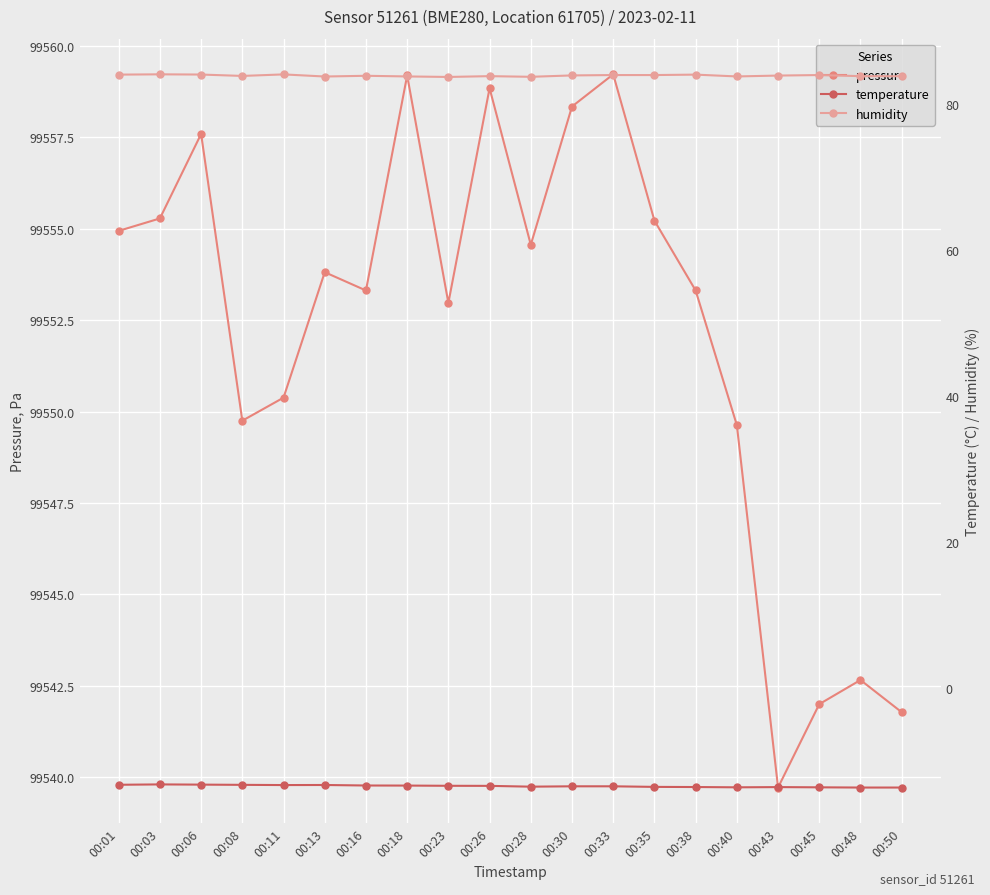

True or false: humidity has a value of 147.6 at 00:40.

False